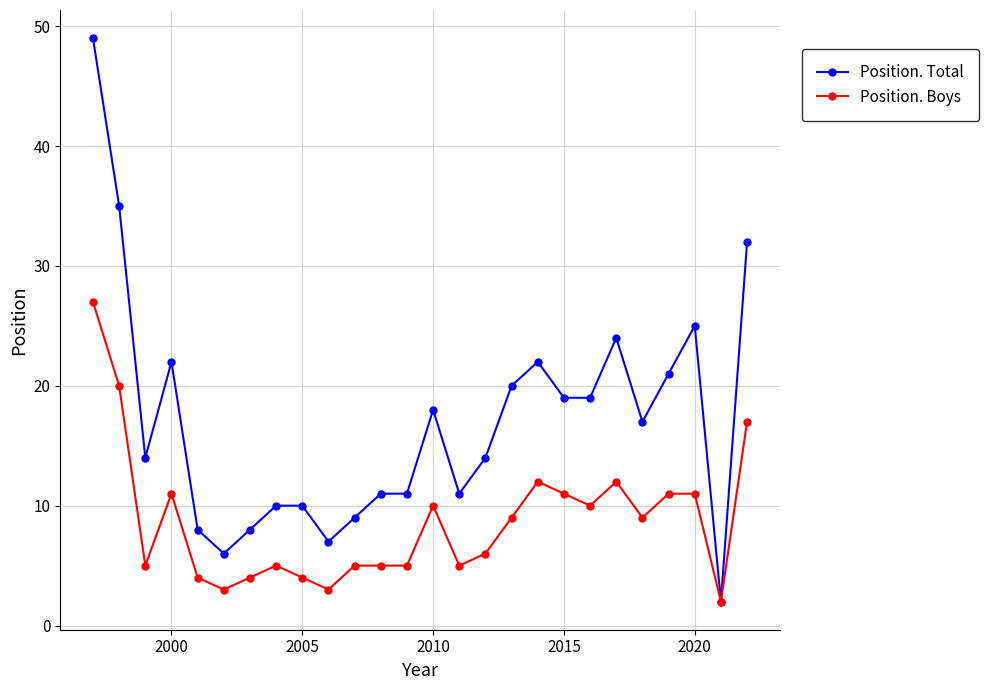

Which series has the largest total across all categories?

Position. Total